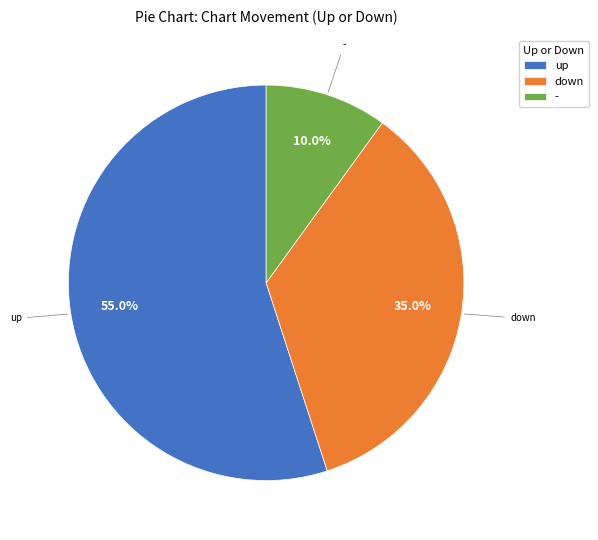

True or false: down accounts for 29% of the total.

False